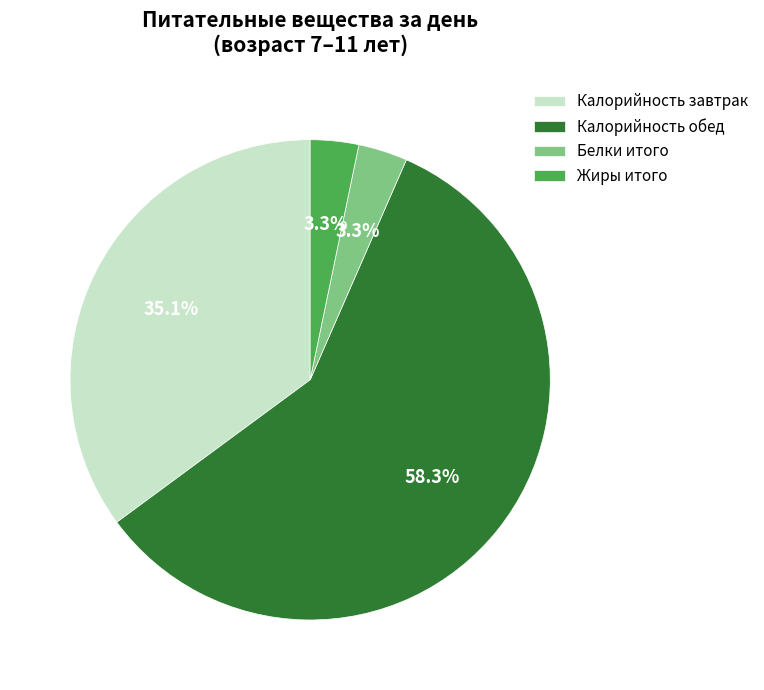

Which slice is the largest?

Калорийность обед